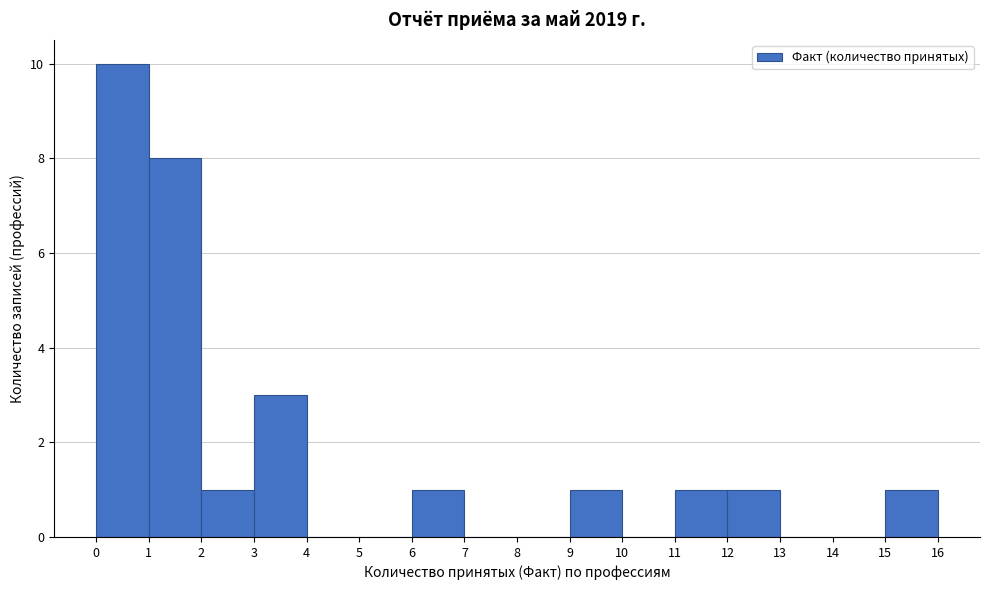

Reading left to right, transcribe this chart: for each bar, give the range it covers on the x-axis and its height. The values are not printed on the chart, so give them approximately, as read against the axis.

0 to 1: 10
1 to 2: 8
2 to 3: 1
3 to 4: 3
4 to 5: 0
5 to 6: 0
6 to 7: 1
7 to 8: 0
8 to 9: 0
9 to 10: 1
10 to 11: 0
11 to 12: 1
12 to 13: 1
13 to 14: 0
14 to 15: 0
15 to 16: 1